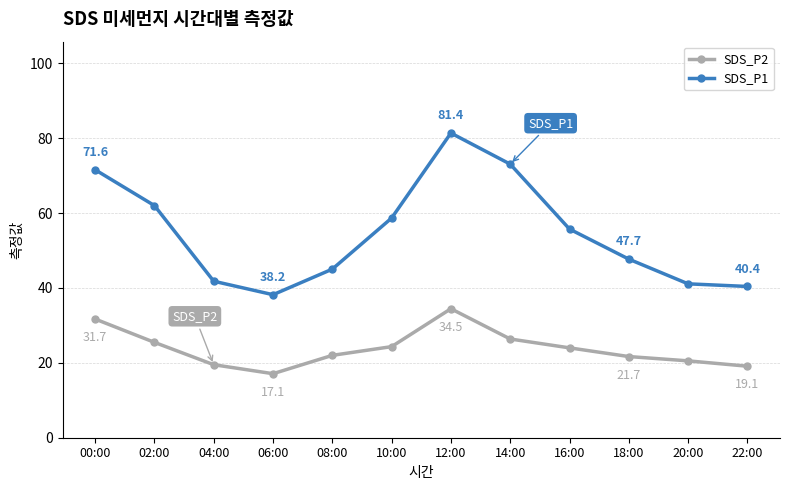

Between 14:00 and 22:00, which series saw the biggest shift?

SDS_P1